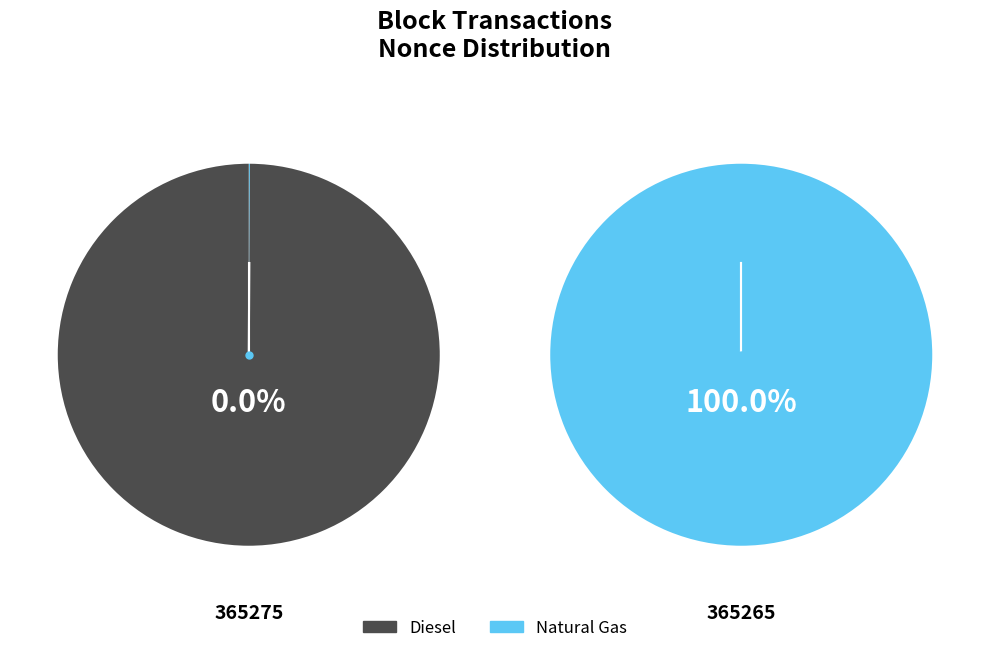

Which category has the biggest portion of the pie?

365265